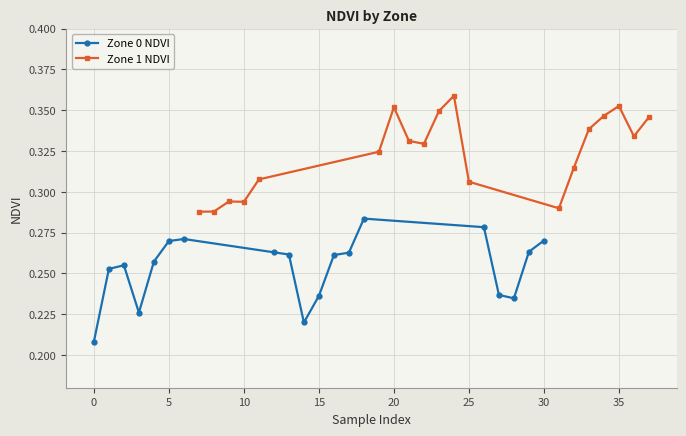

Count the Zone 0 NDVI values in the range 0 to 1.

19